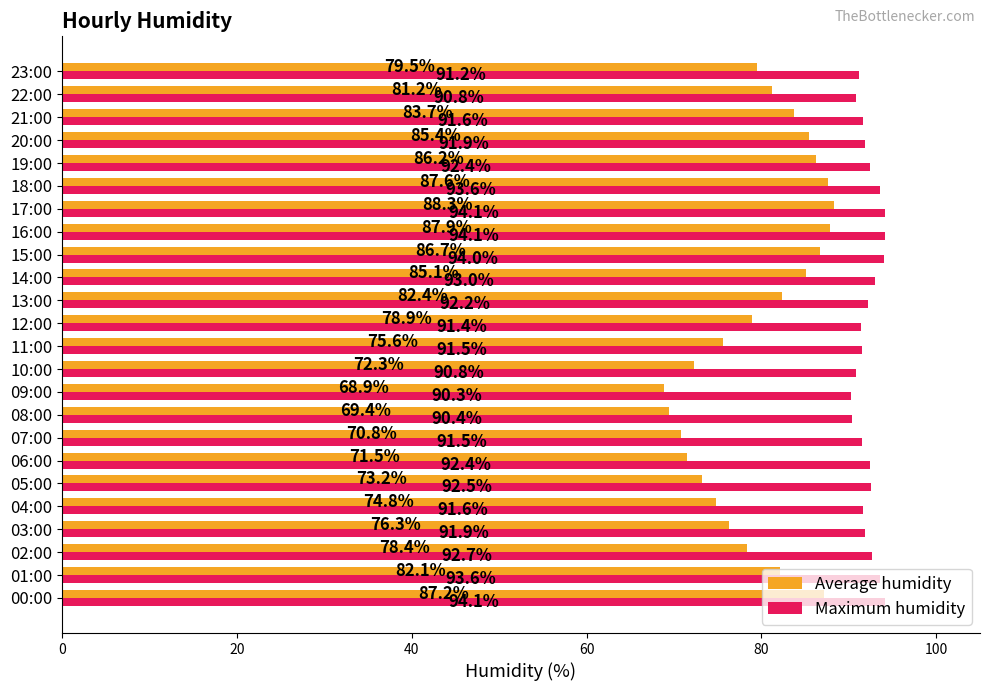

Rank the series at 04:00 from lowest to highest value.

Average humidity, Maximum humidity